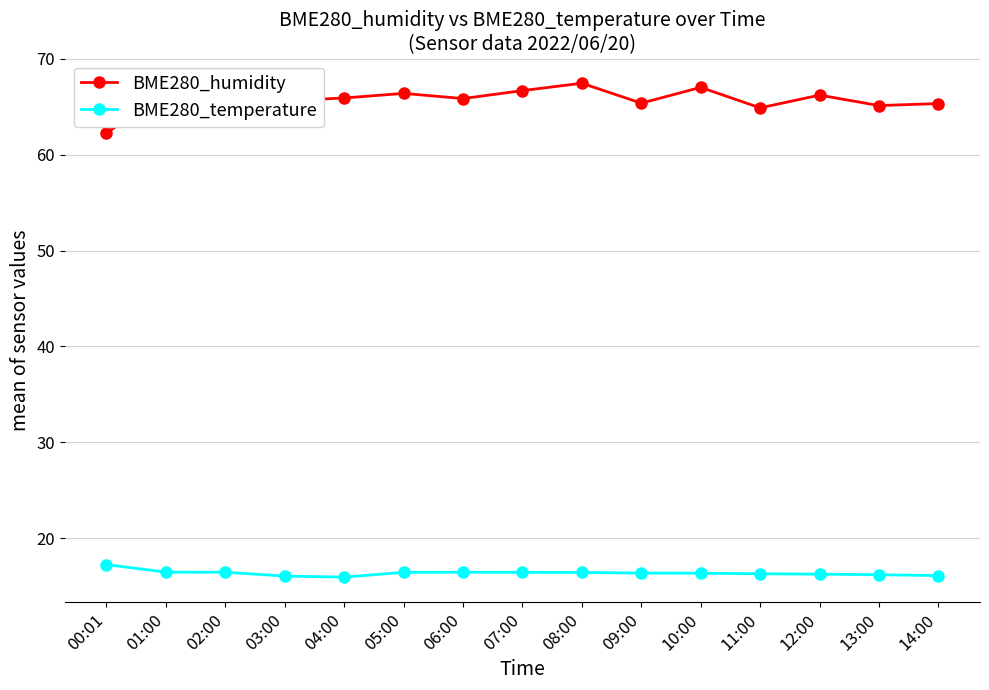

What is the difference between the highest and lowest values at 04:00?

50.0